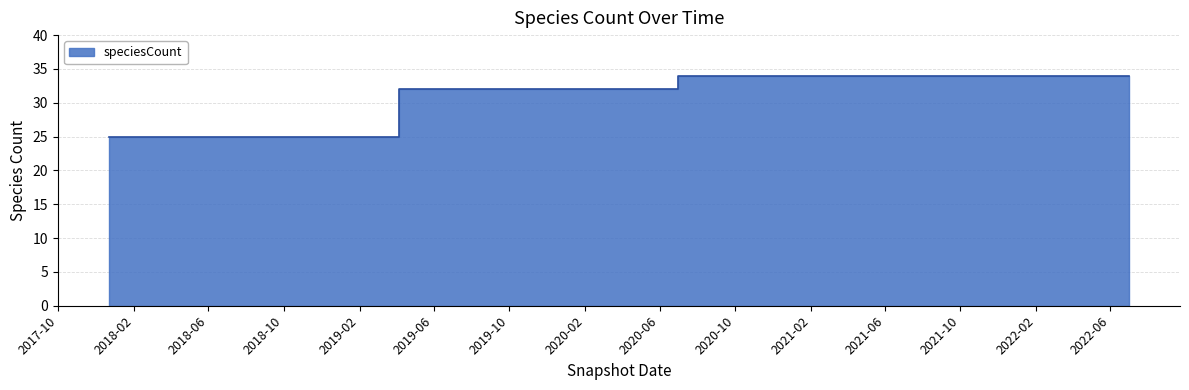

Which category has the highest value across all series?

2020-07-01